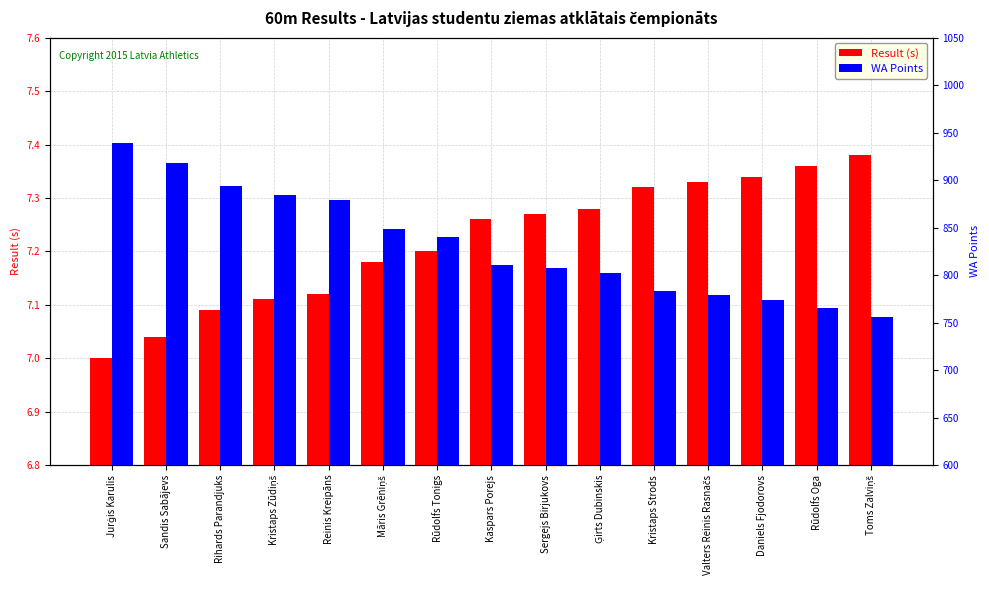

What is the total value across all series at Rūdolfs Tonigs?

847.2